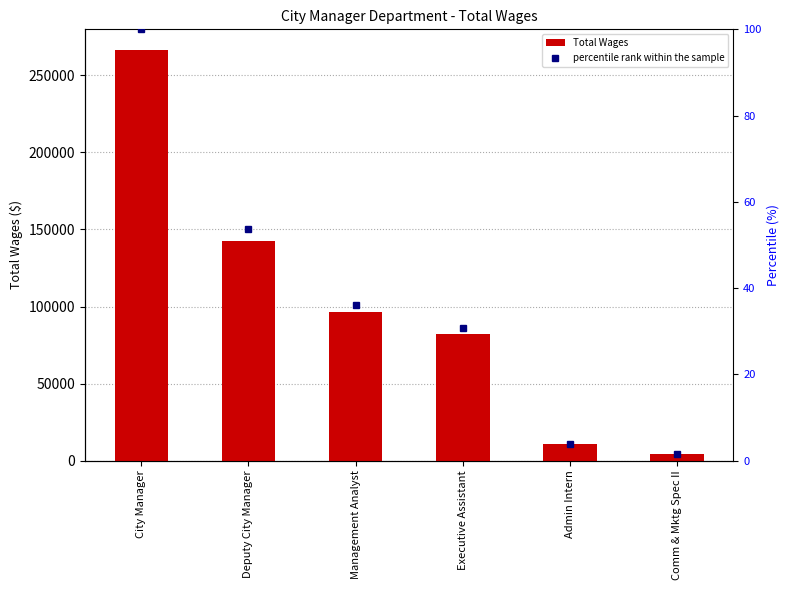

True or false: Total Wages has a value of 168608 at Management Analyst.

False